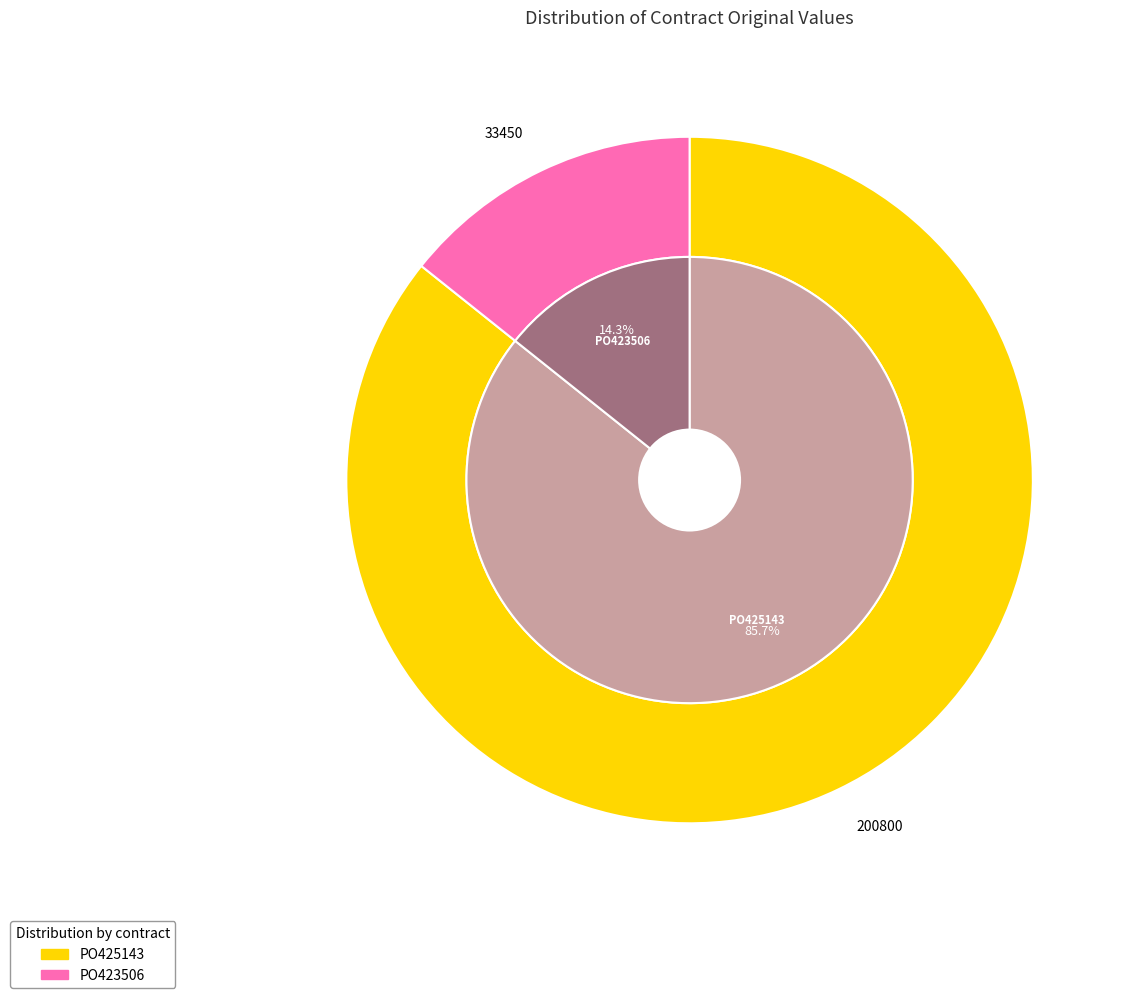

Rank the categories by value from highest to lowest.

PO425143, PO423506